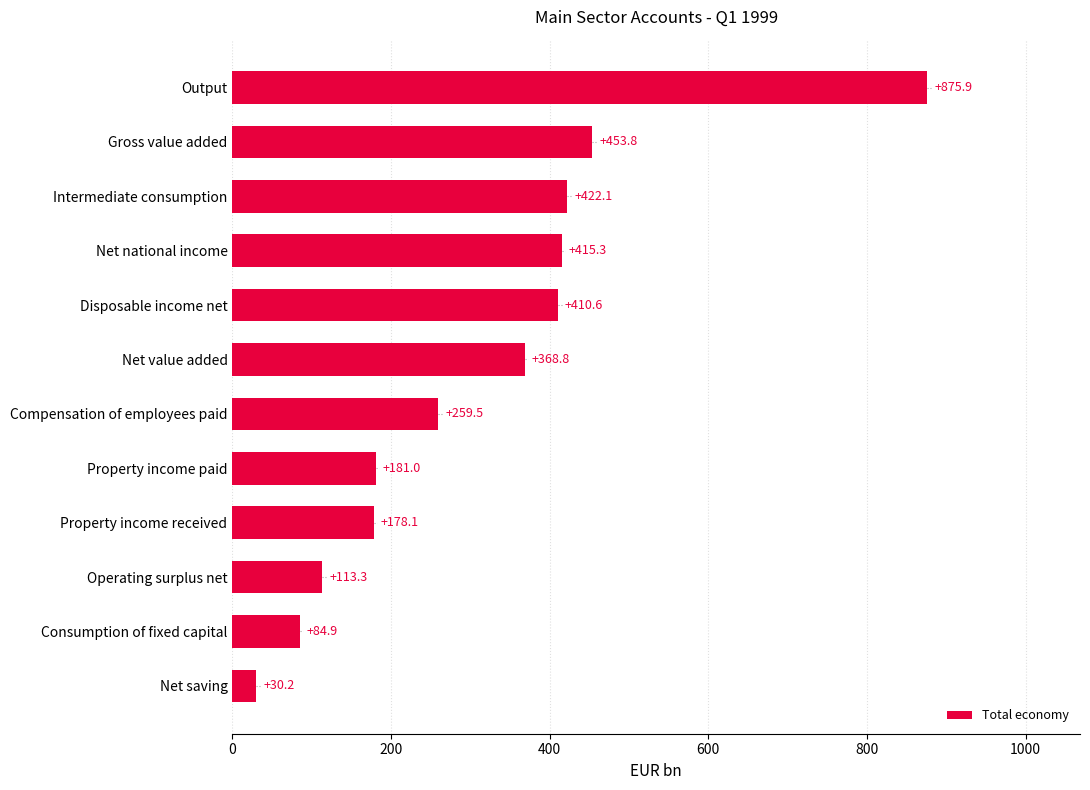

Is it true that the value at Net value added is 210.3?

False